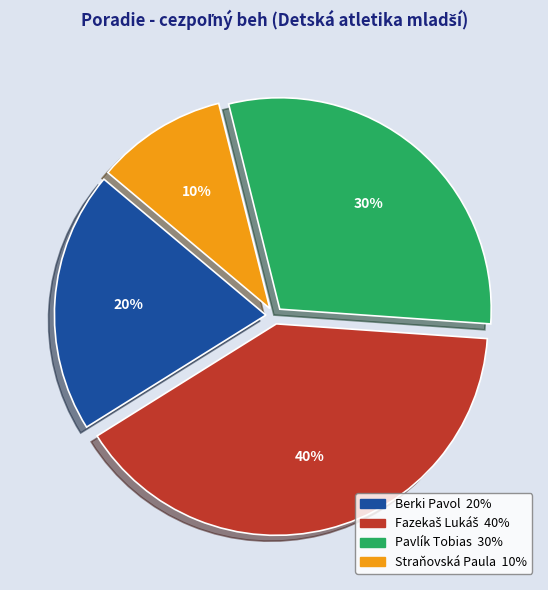

The Straňovská Paula slice represents 10% of the pie. True or false?

True